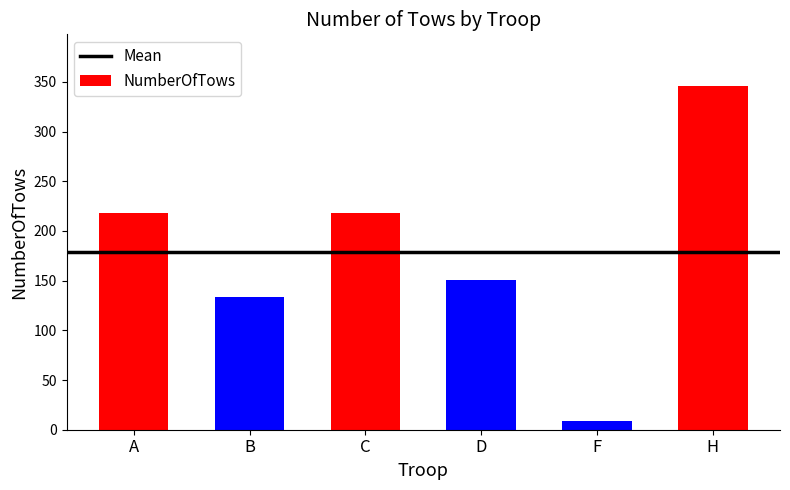

What is the label of the 1st bar from the left?

A